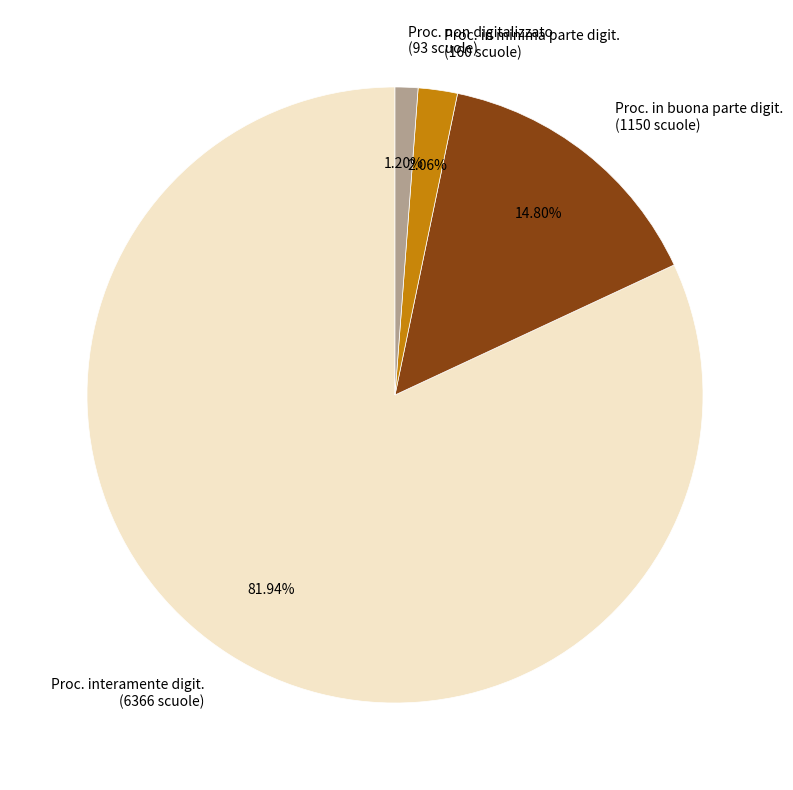

How many slices are in this pie chart?

4